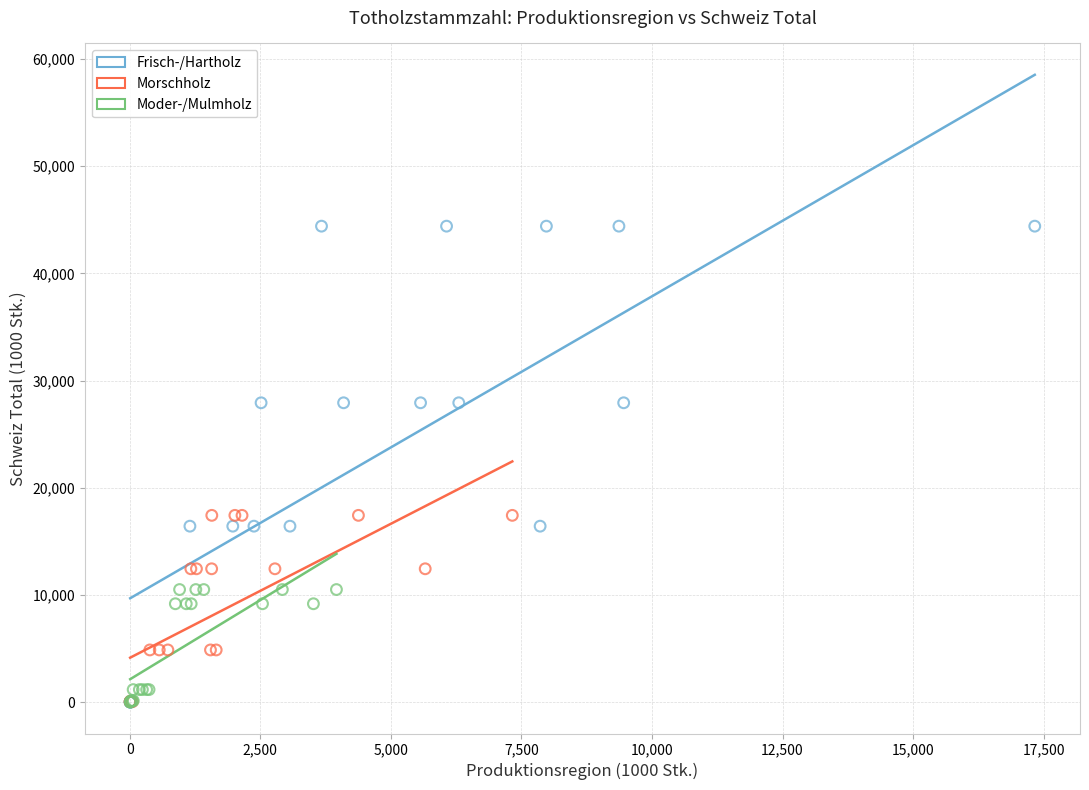

Which series reaches the maximum Y coordinate?

Frisch-/Hartholz